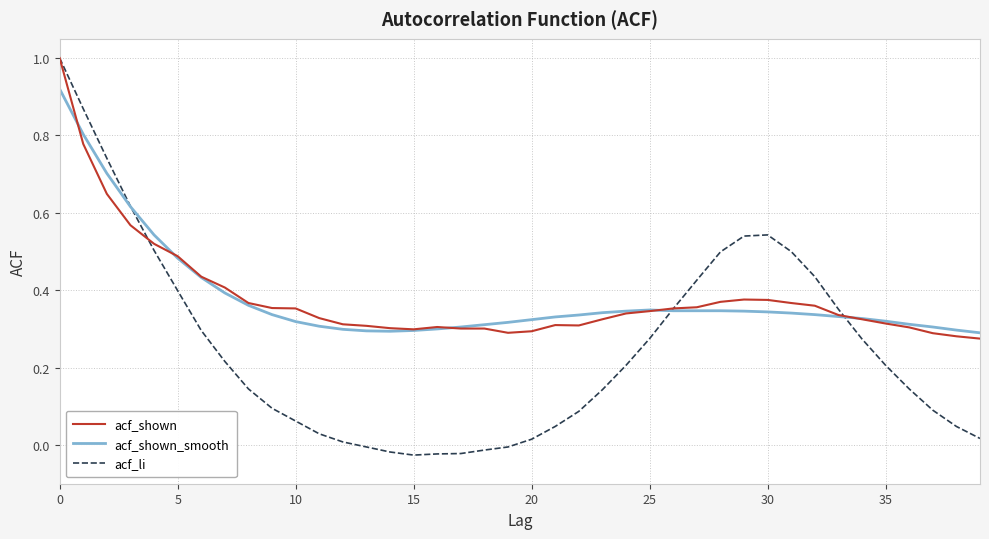

What is the highest value of the acf_shown series?

1.0